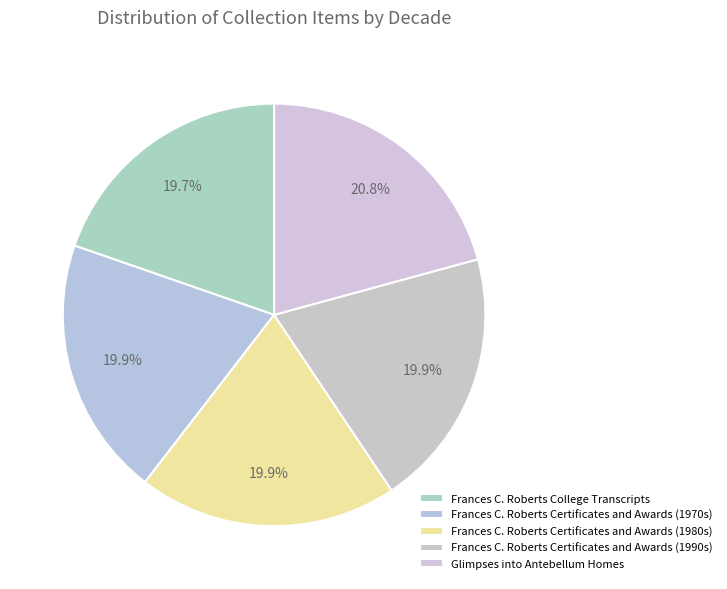

Is it true that Frances C. Roberts Certificates and Awards (1970s) is 29% of the pie?

False